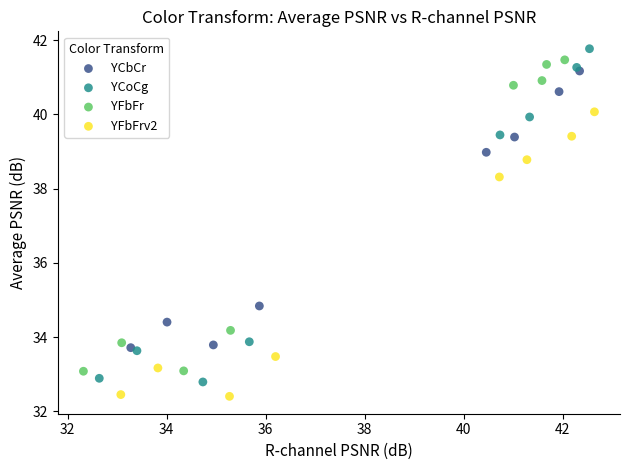

Which series has the largest Y range (max minus min)?

YCoCg